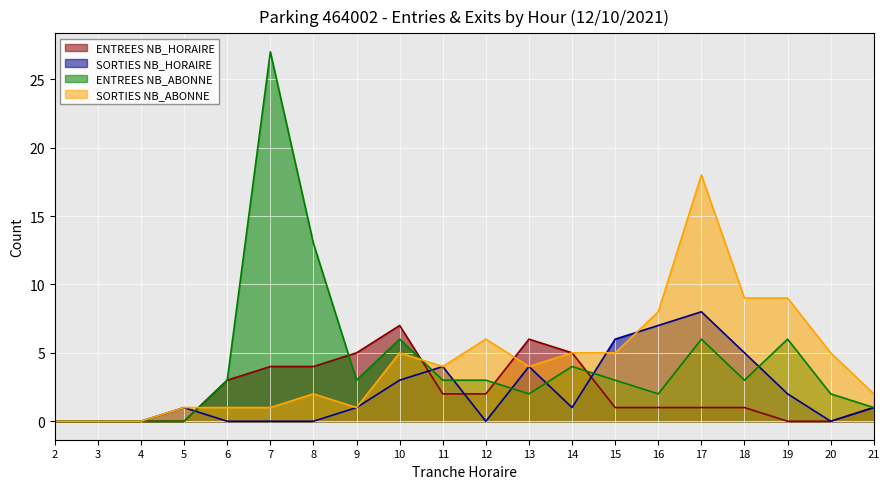

Between 14 and 16, which series saw the biggest shift?

SORTIES NB_HORAIRE